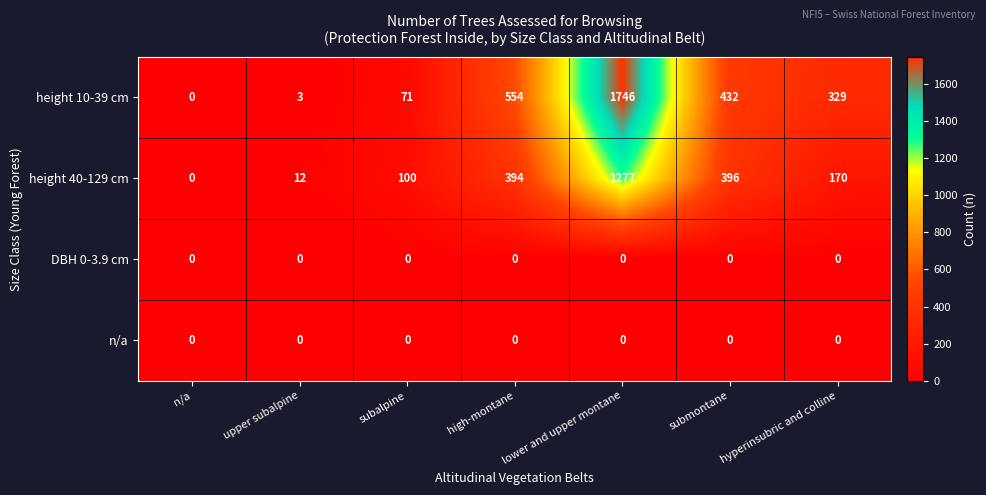

At which label does height 40-129 cm first exceed 170?

high-montane